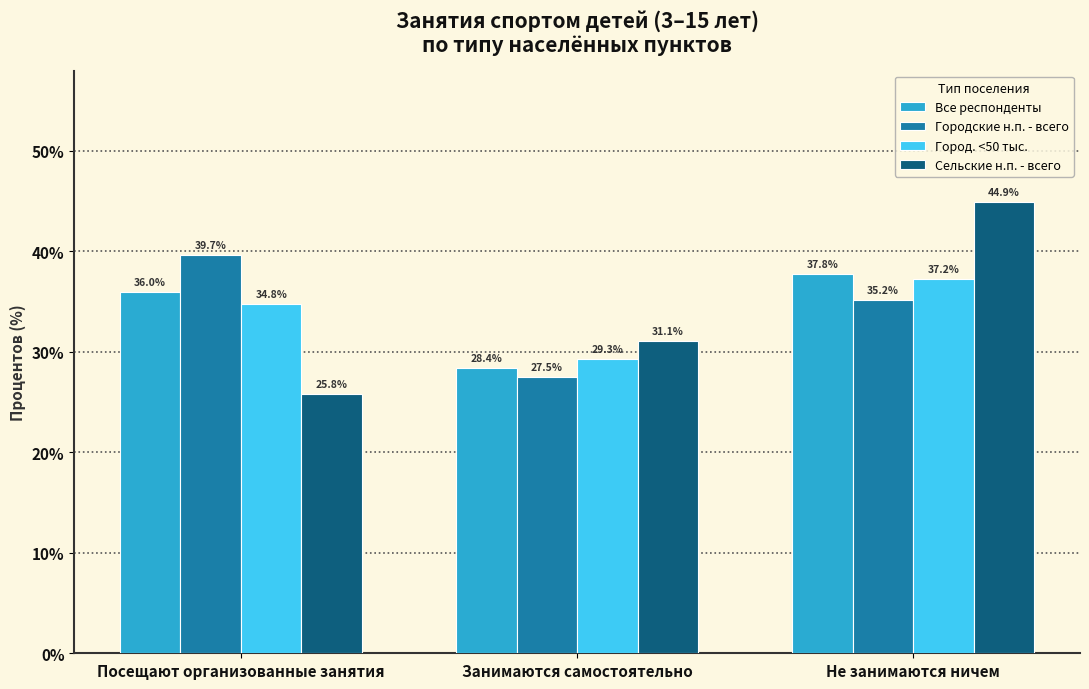

Reading right to left, list all the values displayed in this chart.

Все респонденты: Не занимаются ничем=37.8	Занимаются самостоятельно=28.4	Посещают организованные занятия=36.0
Городские н.п. - всего: Не занимаются ничем=35.2	Занимаются самостоятельно=27.5	Посещают организованные занятия=39.7
Город. <50 тыс.: Не занимаются ничем=37.2	Занимаются самостоятельно=29.3	Посещают организованные занятия=34.8
Сельские н.п. - всего: Не занимаются ничем=44.9	Занимаются самостоятельно=31.1	Посещают организованные занятия=25.8